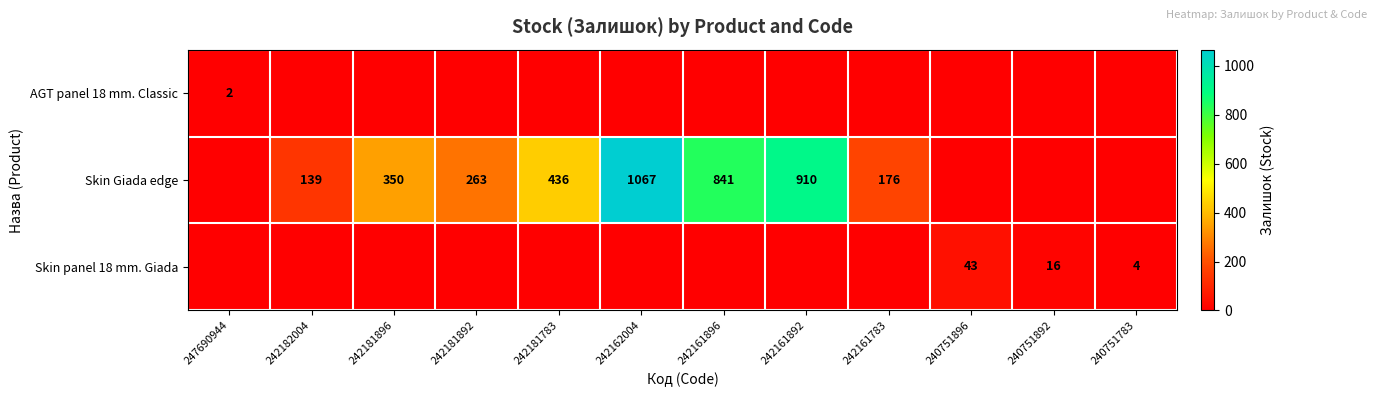

The value of Skin panel 18 mm. Giada at 240751896 is 43. True or false?

True